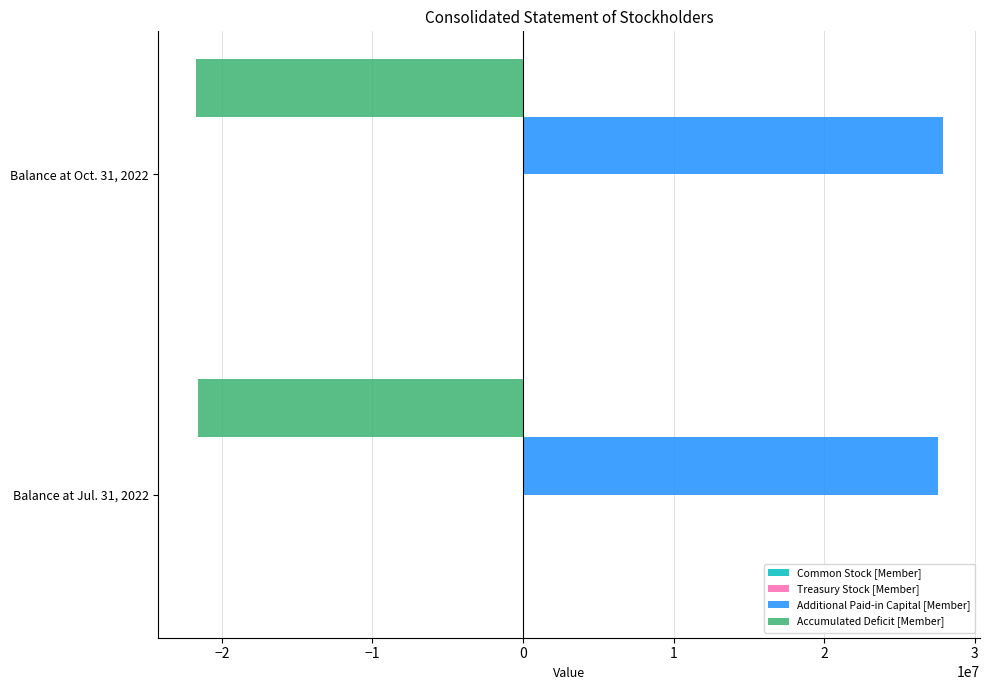

What is the highest value of the Accumulated Deficit [Member] series?

-21596894